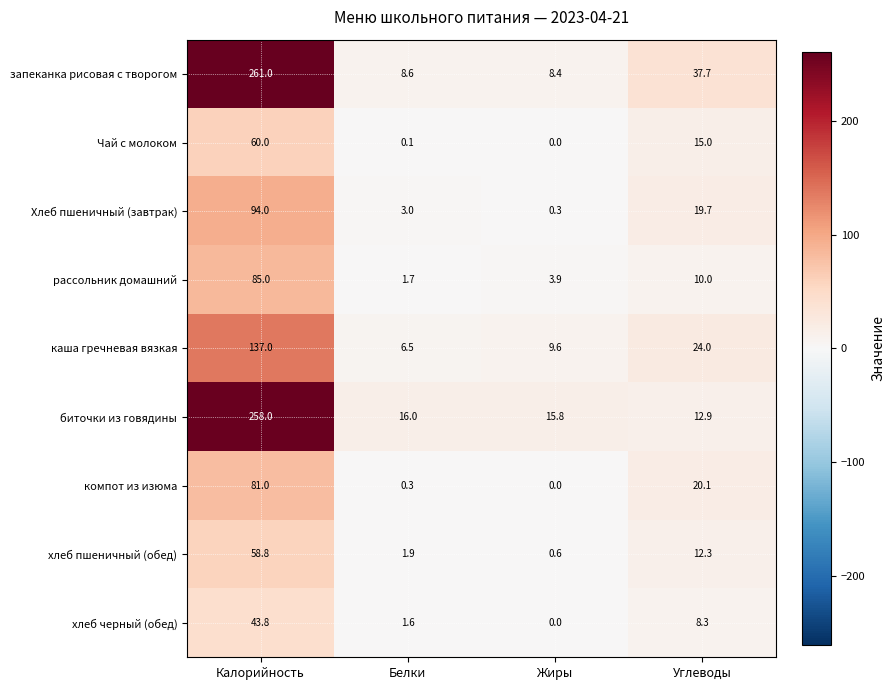

Rank the series by their maximum value, from highest to lowest.

запеканка рисовая с творогом, биточки из говядины, каша гречневая вязкая, Хлеб пшеничный (завтрак), рассольник домашний, компот из изюма, Чай с молоком, хлеб пшеничный (обед), хлеб черный (обед)